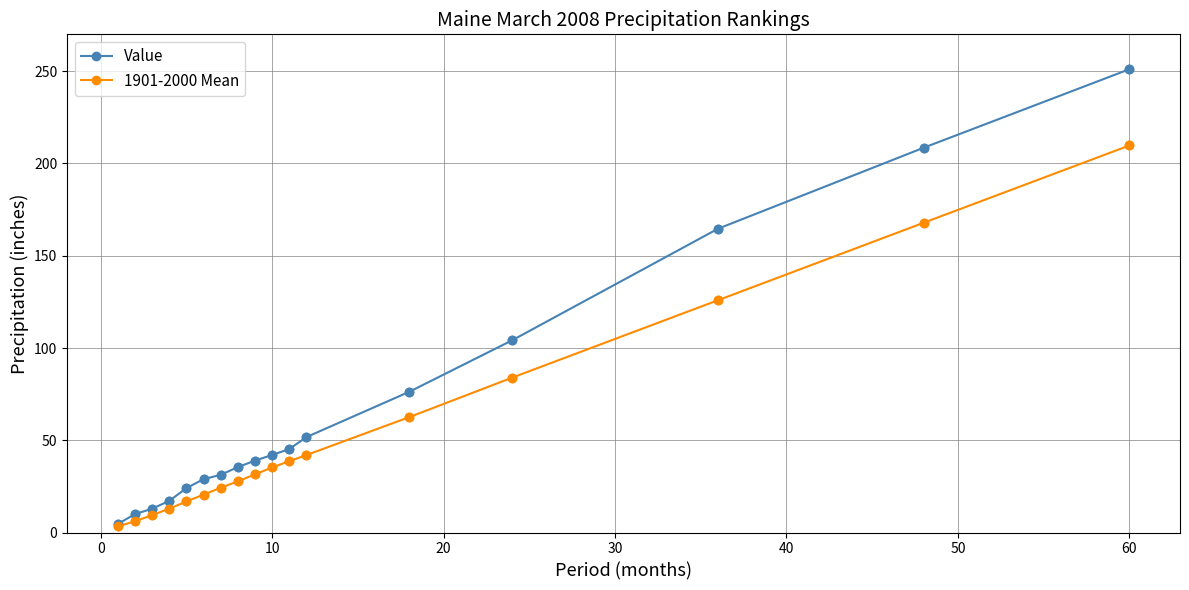

Which series has the widest spread of values?

Value